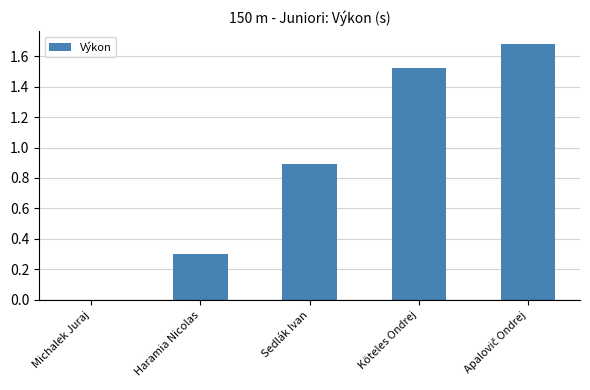

What is the sum of the values at Michalek Juraj and Sedlák Ivan?

0.9